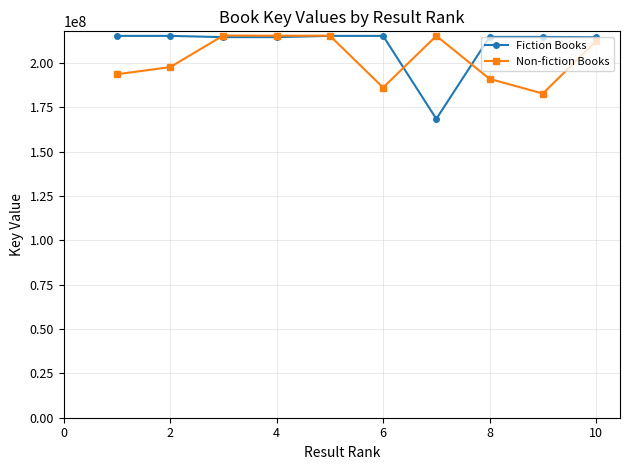

True or false: Fiction Books has more than 0 interior local peaks.

True